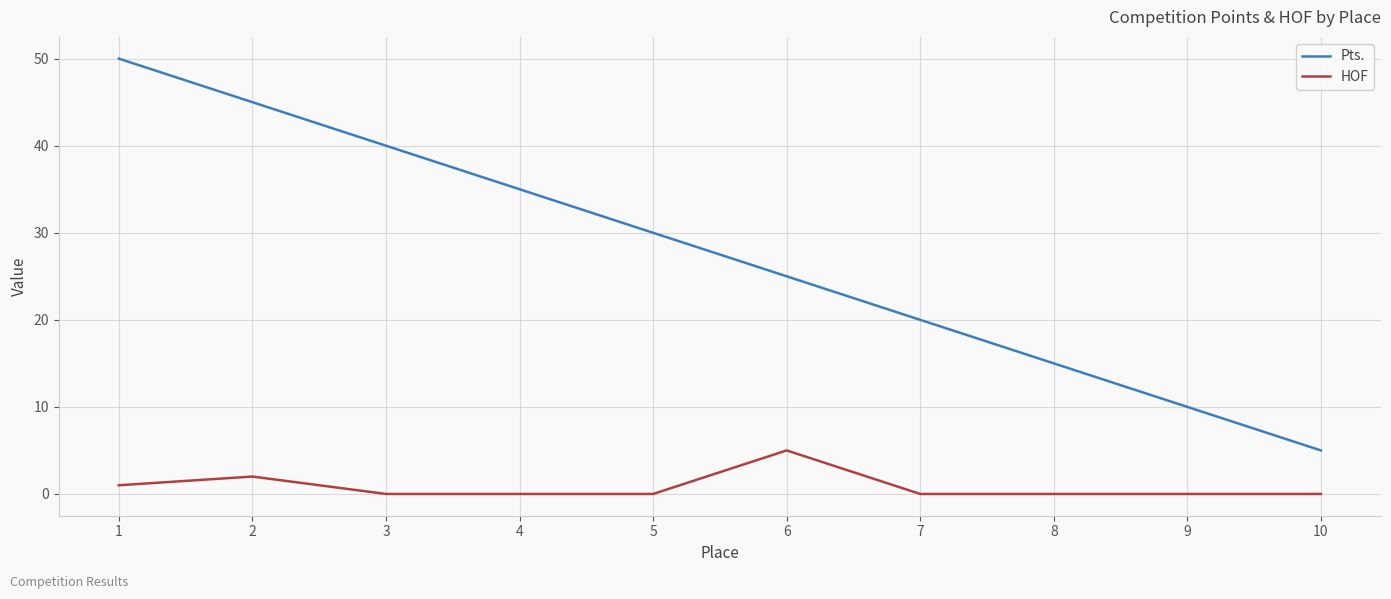

What is the average value of the HOF series?

1